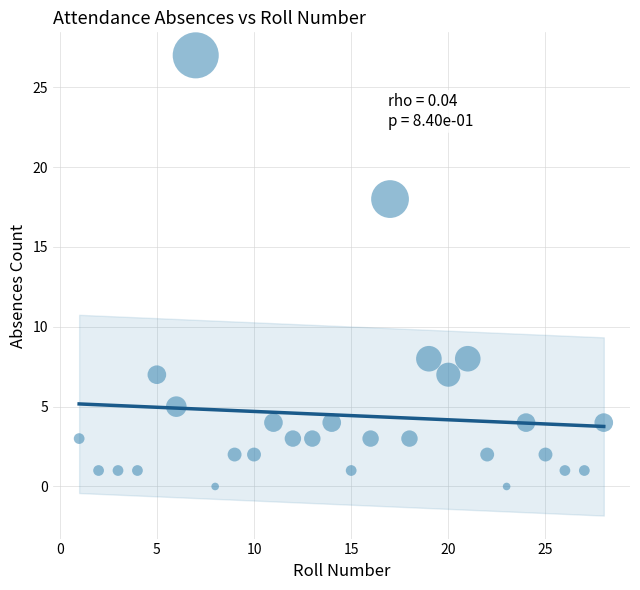

What is the range of Y values (max minus min)?

27